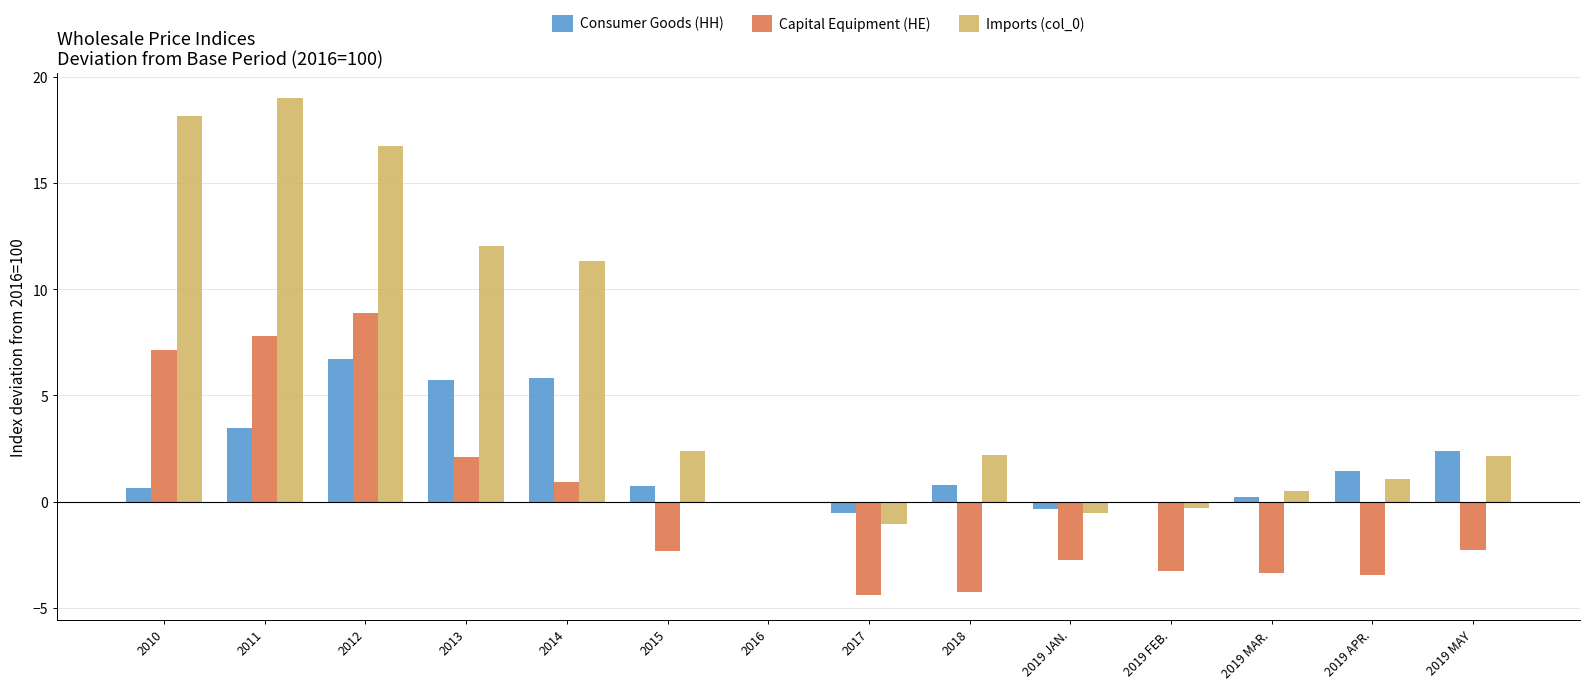

At which label is Capital Equipment (HE) closest to 2?

2013